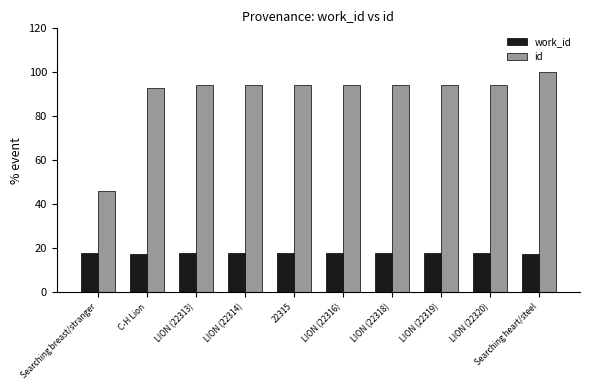

List the series in order of their peak value, highest first.

id, work_id